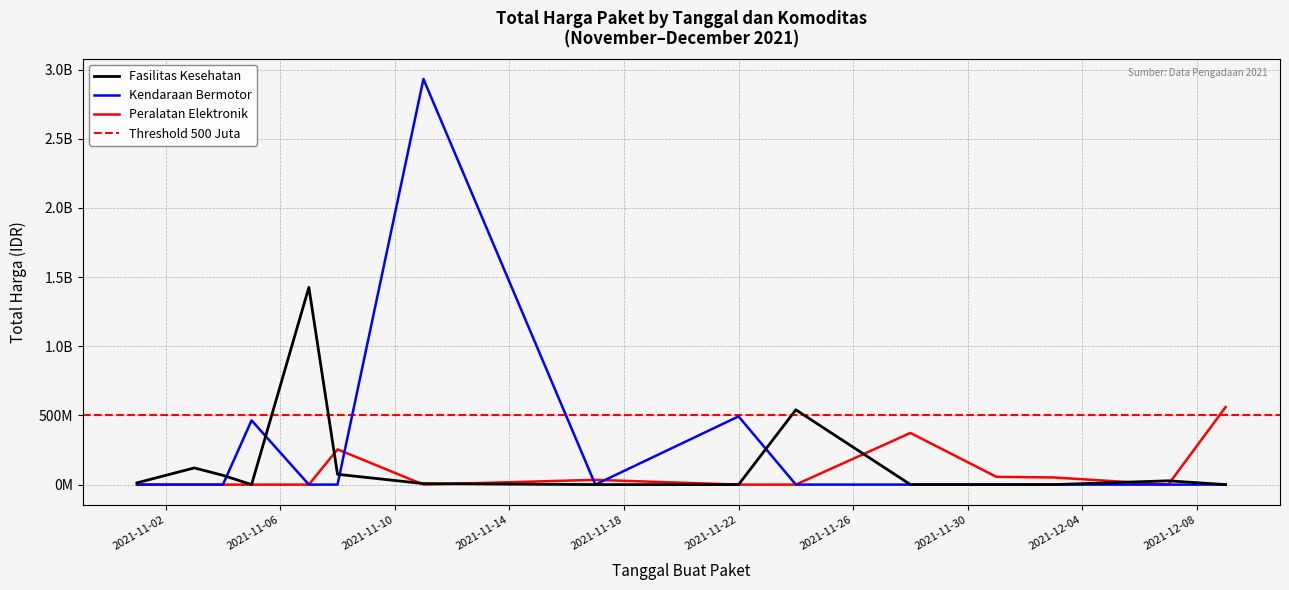

List the series in order of their overall mean, highest first.

Total Harga (Kendaraan Bermotor), Total Harga (Fasilitas Kesehatan), Total Harga (Peralatan Elektronik)